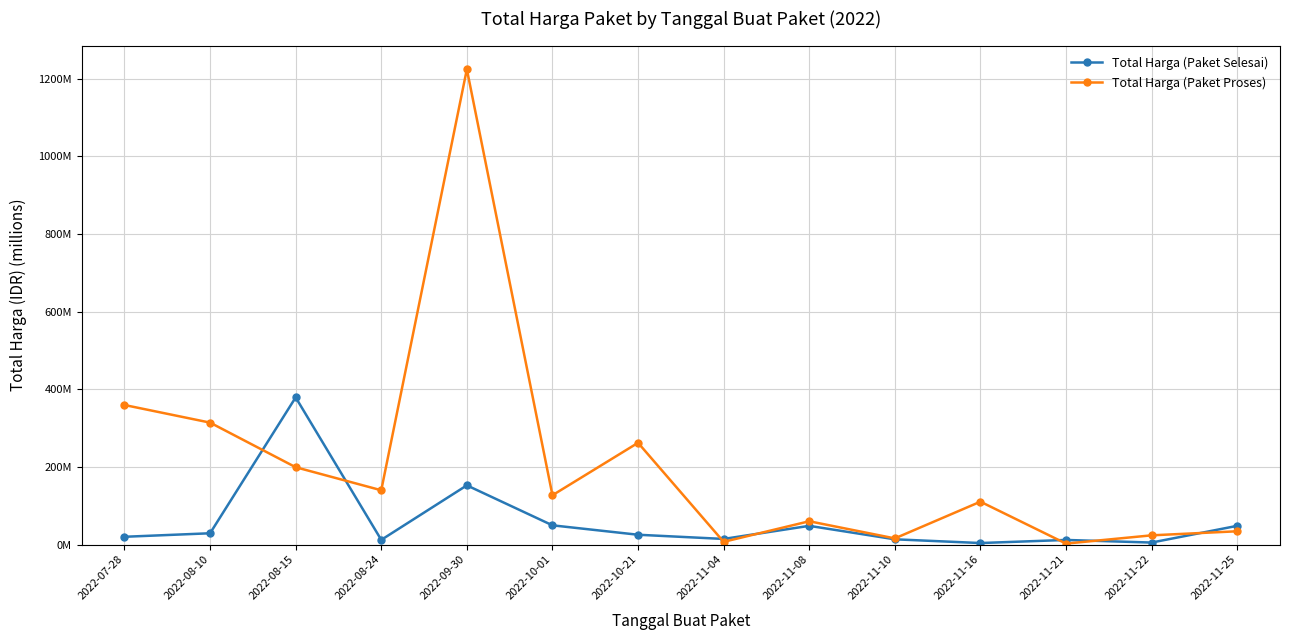

At which label does Total Harga (Paket Selesai) first exceed 25?

2022-08-10